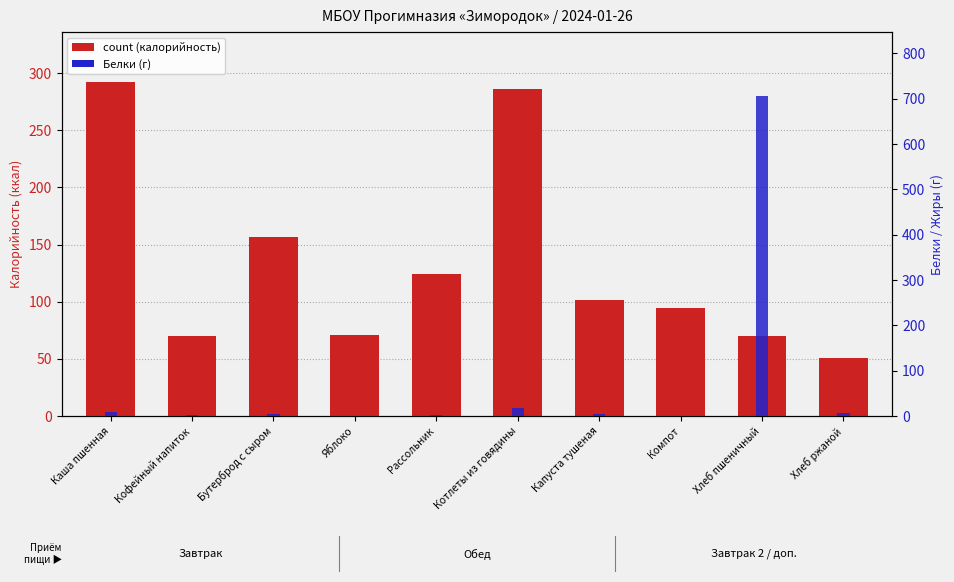

What is the difference between the maximum and minimum values in the count (калорийность) series?

241.1